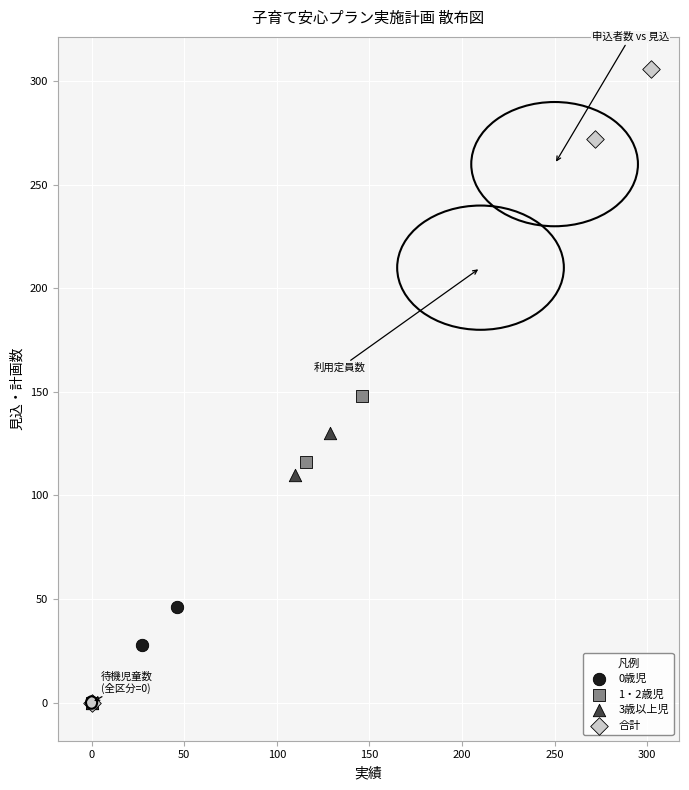

Which series reaches the maximum Y coordinate?

合計